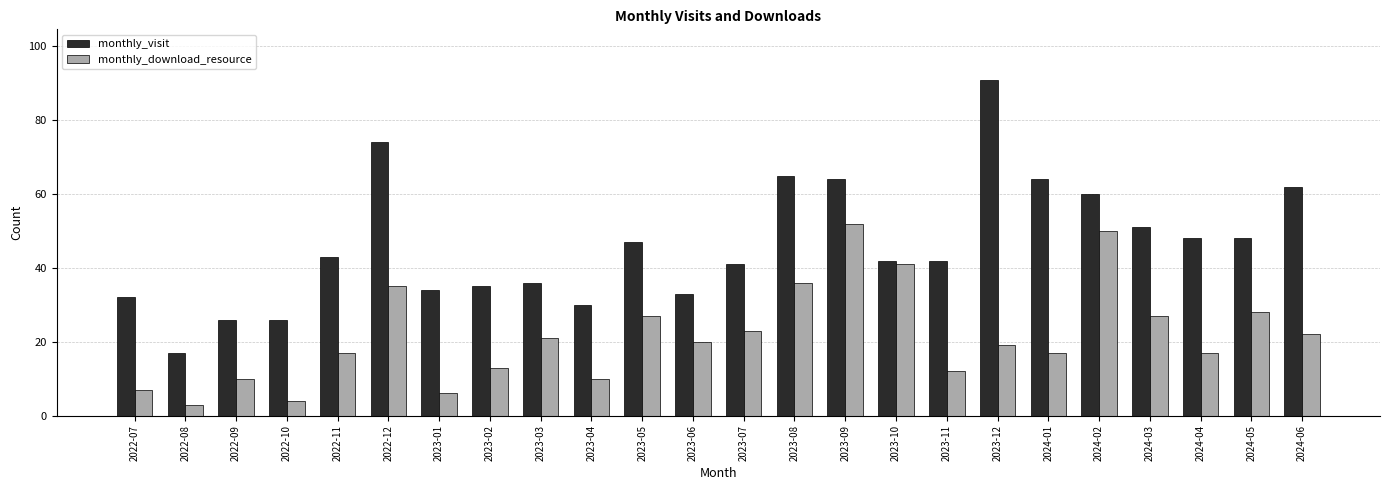

What are all the series names shown in the legend?

monthly_visit, monthly_download_resource